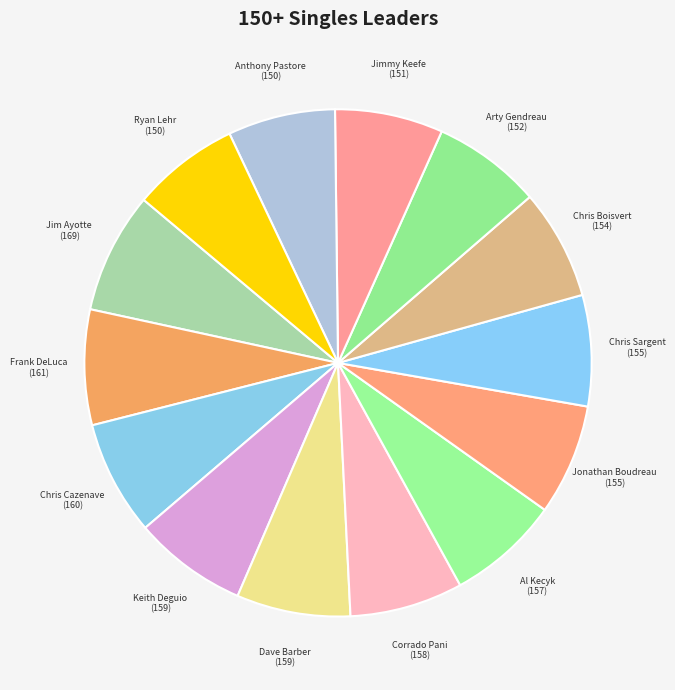

Combined, do Frank DeLuca and Jonathan Boudreau account for over 50%?

No